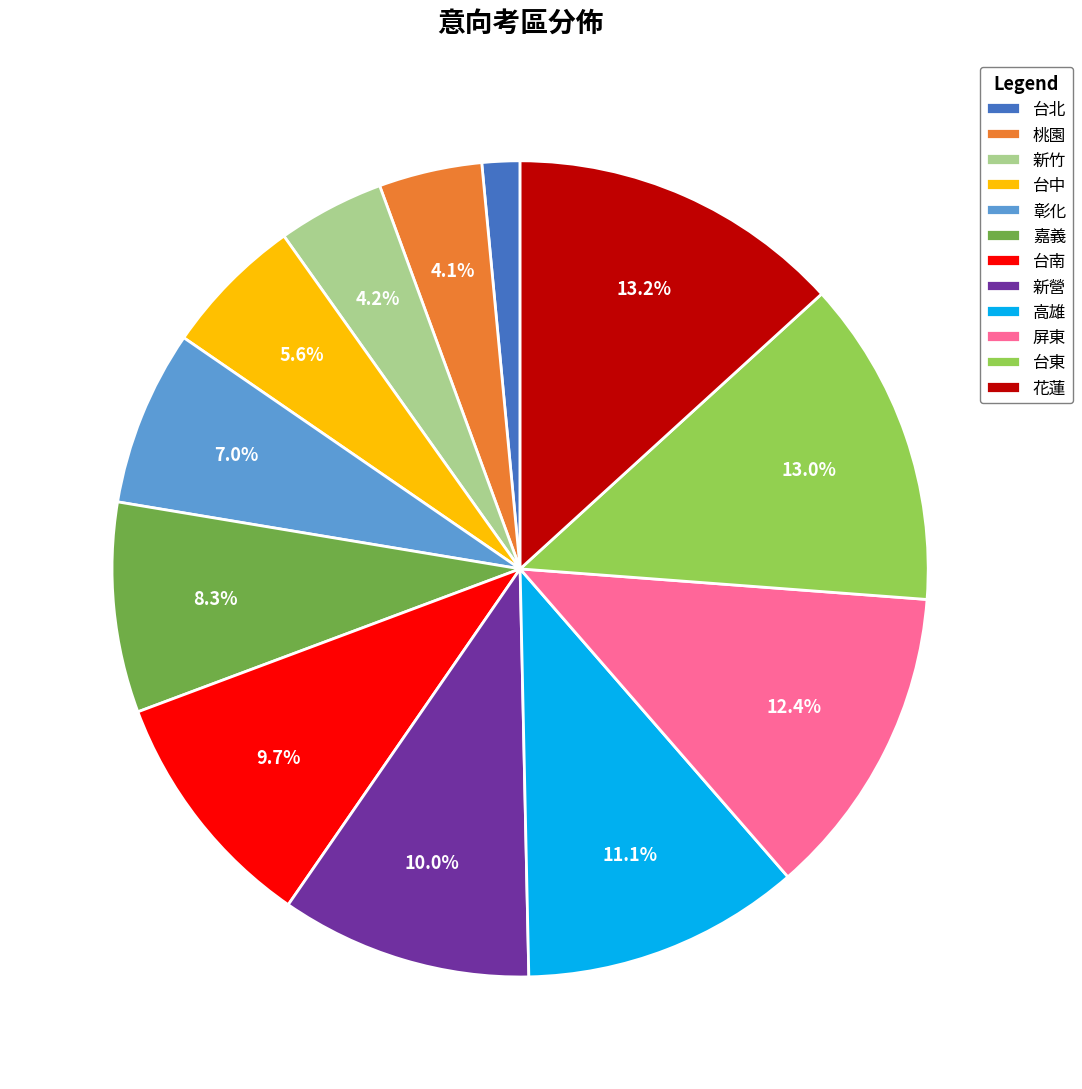

To the nearest percent, what is the difference between the largest and smallest slice percentages?

12%